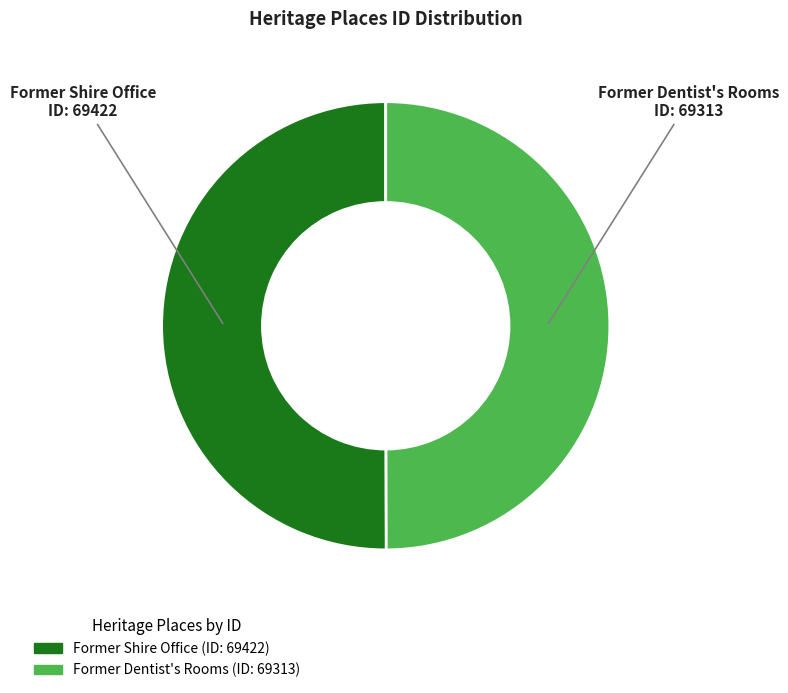

Do Former Shire Office and Former Dentist's Rooms together represent more than half of the pie?

Yes